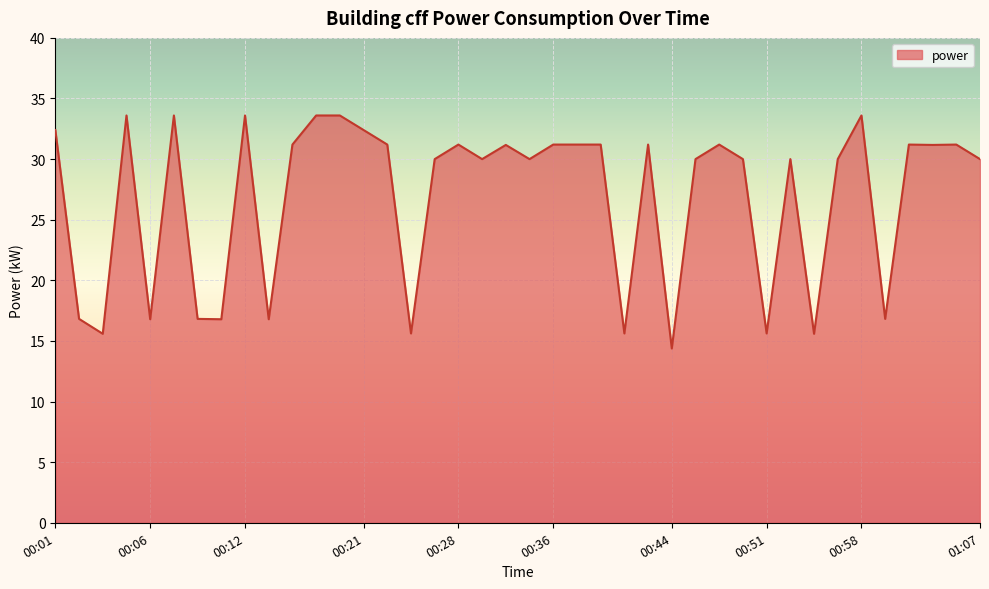

What is the greatest value displayed?

33.6